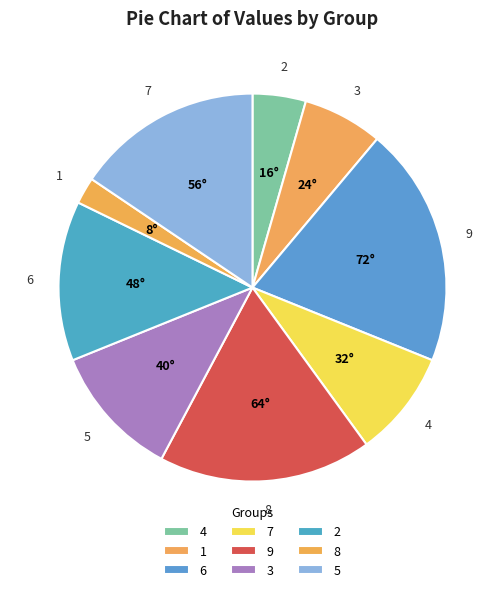

To the nearest percent, what is the average slice percentage?

11%